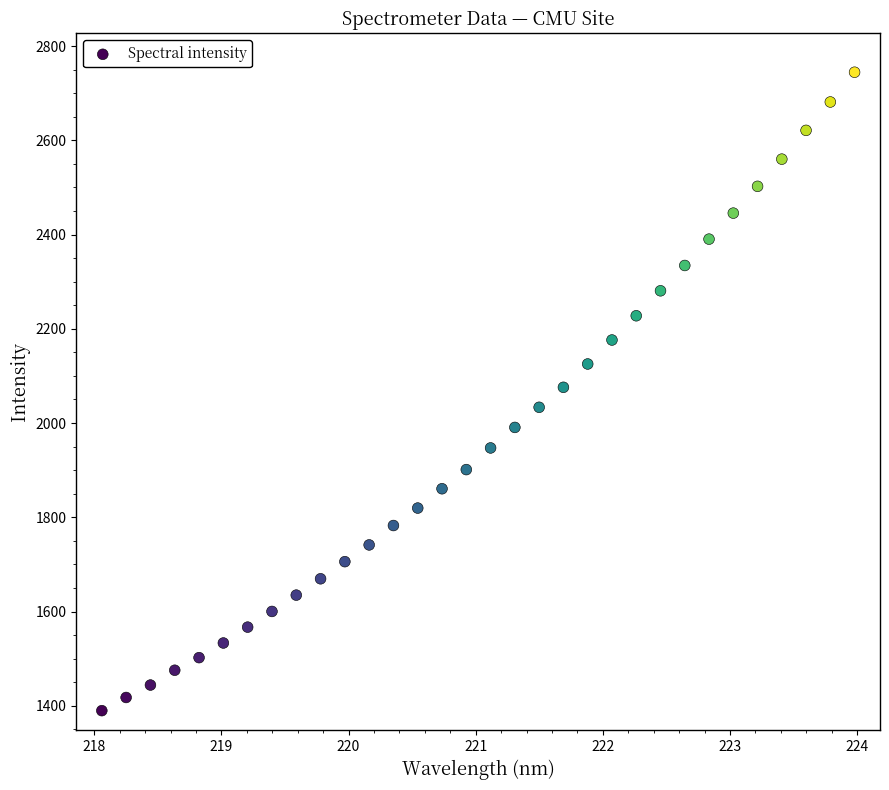

Count the number of points in this scatter plot.

32